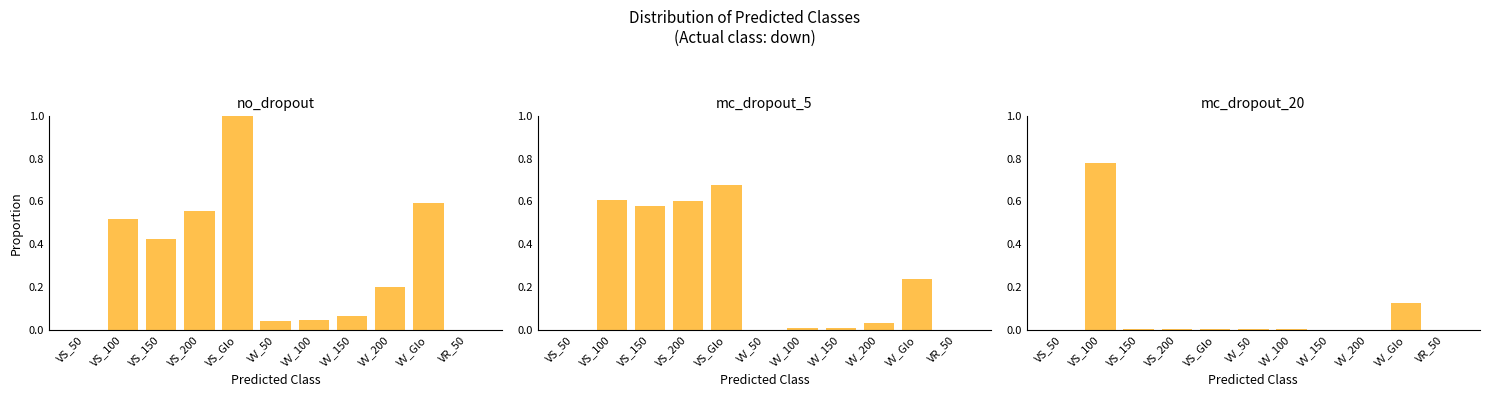

What is the maximum value for mc_dropout_20?

0.8